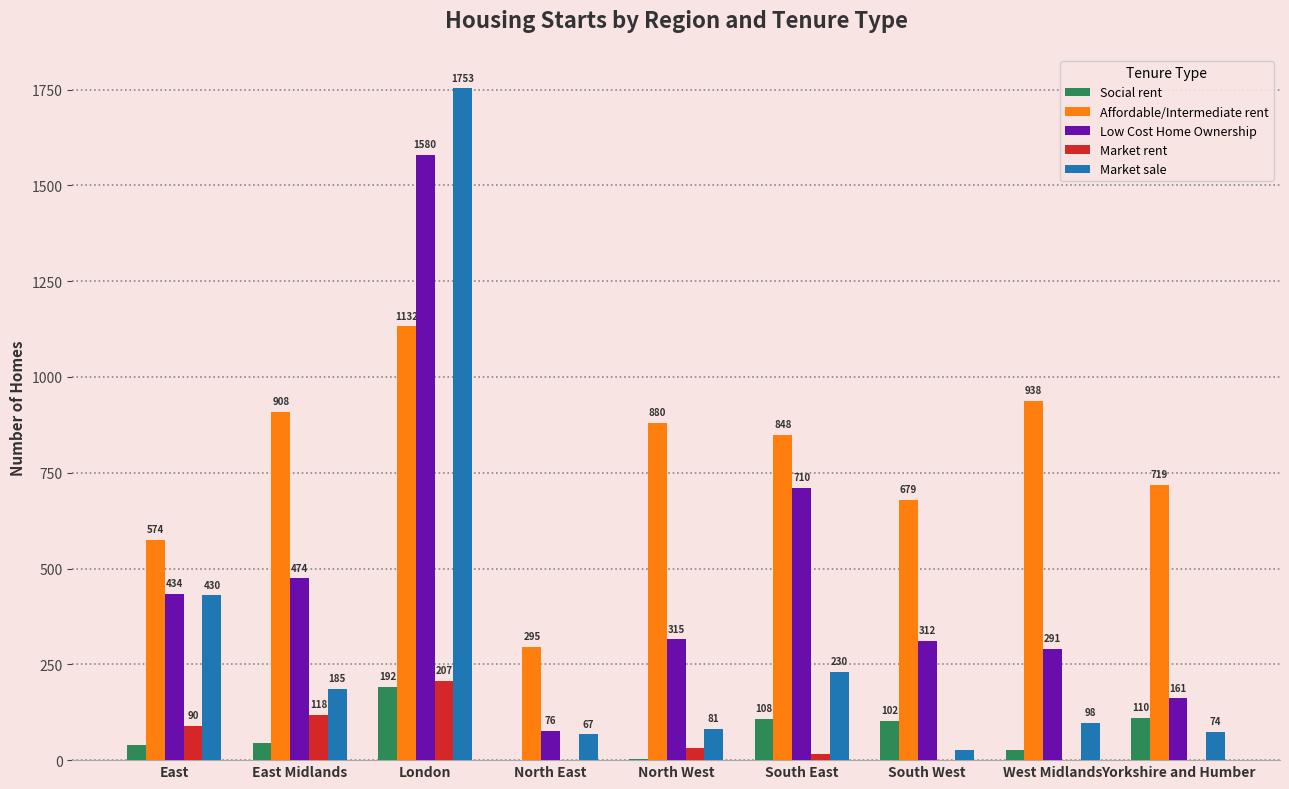

Reading left to right, list all the values displayed in this chart.

Social rent: East=39	East Midlands=45	London=192	North East=0	North West=2	South East=108	South West=102	West Midlands=26	Yorkshire and Humber=110
Affordable/Intermediate rent: East=574	East Midlands=908	London=1132	North East=295	North West=880	South East=848	South West=679	West Midlands=938	Yorkshire and Humber=719
Low Cost Home Ownership: East=434	East Midlands=474	London=1580	North East=76	North West=315	South East=710	South West=312	West Midlands=291	Yorkshire and Humber=161
Market rent: East=90	East Midlands=118	London=207	North East=0	North West=31	South East=16	South West=0	West Midlands=0	Yorkshire and Humber=0
Market sale: East=430	East Midlands=185	London=1753	North East=67	North West=81	South East=230	South West=26	West Midlands=98	Yorkshire and Humber=74